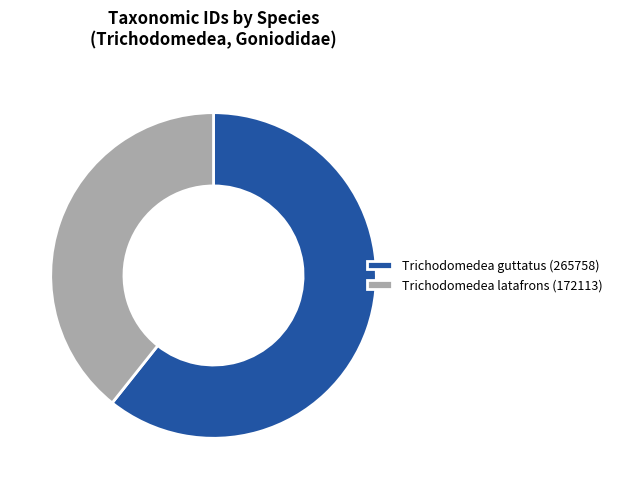

Count the number of slices in the pie.

2